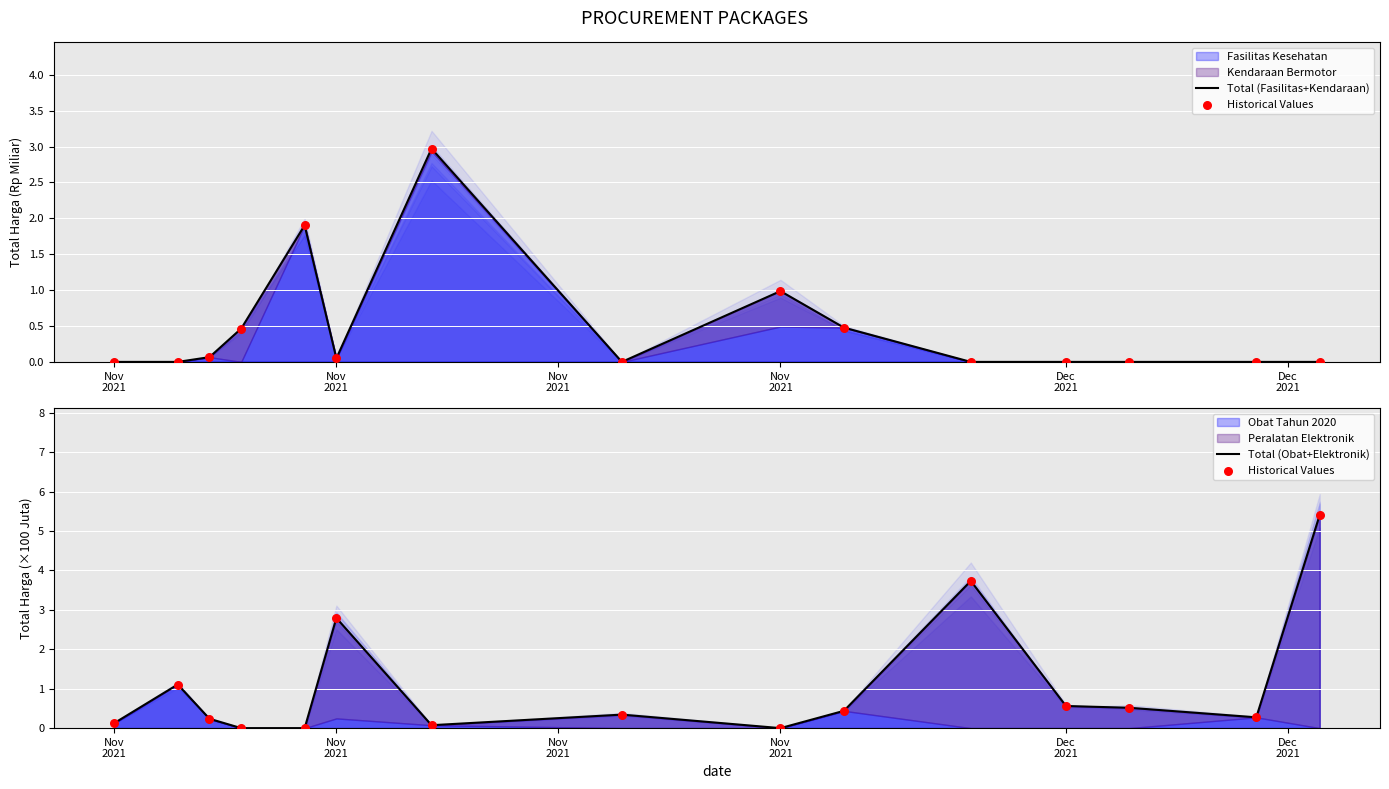

Which series has the largest total across all categories?

Historical Values